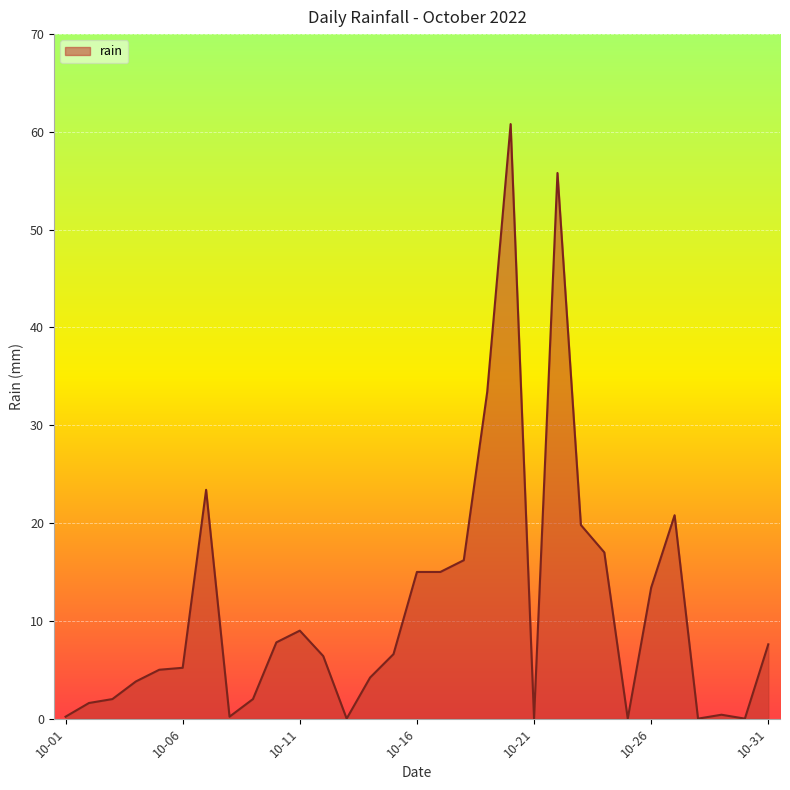

What is the difference between the maximum and minimum values?

60.8